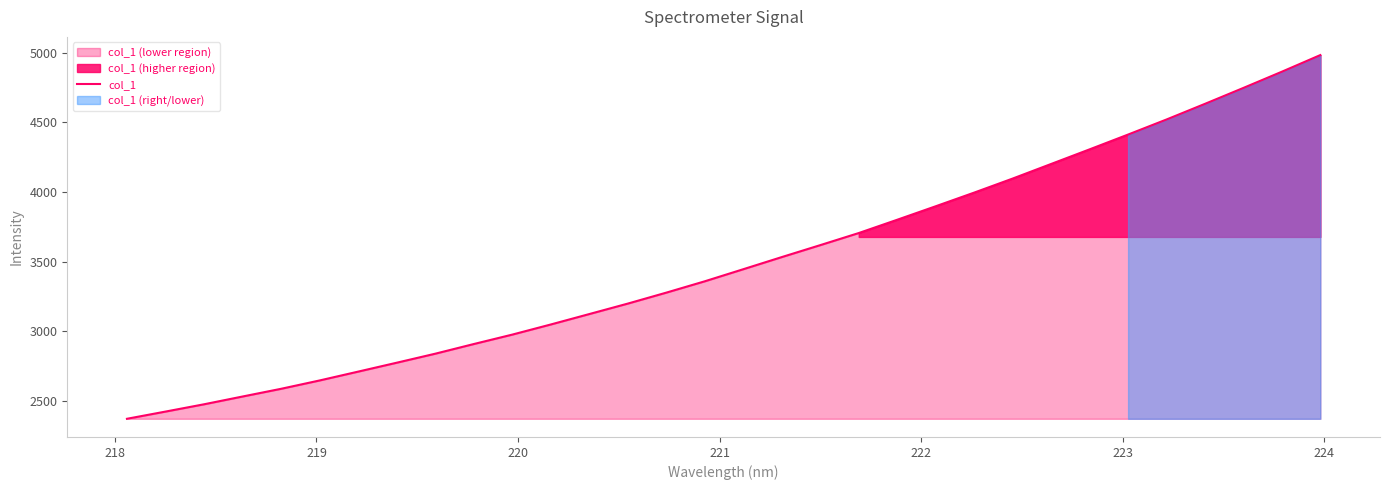

What is the minimum value for col_1?

2371.4